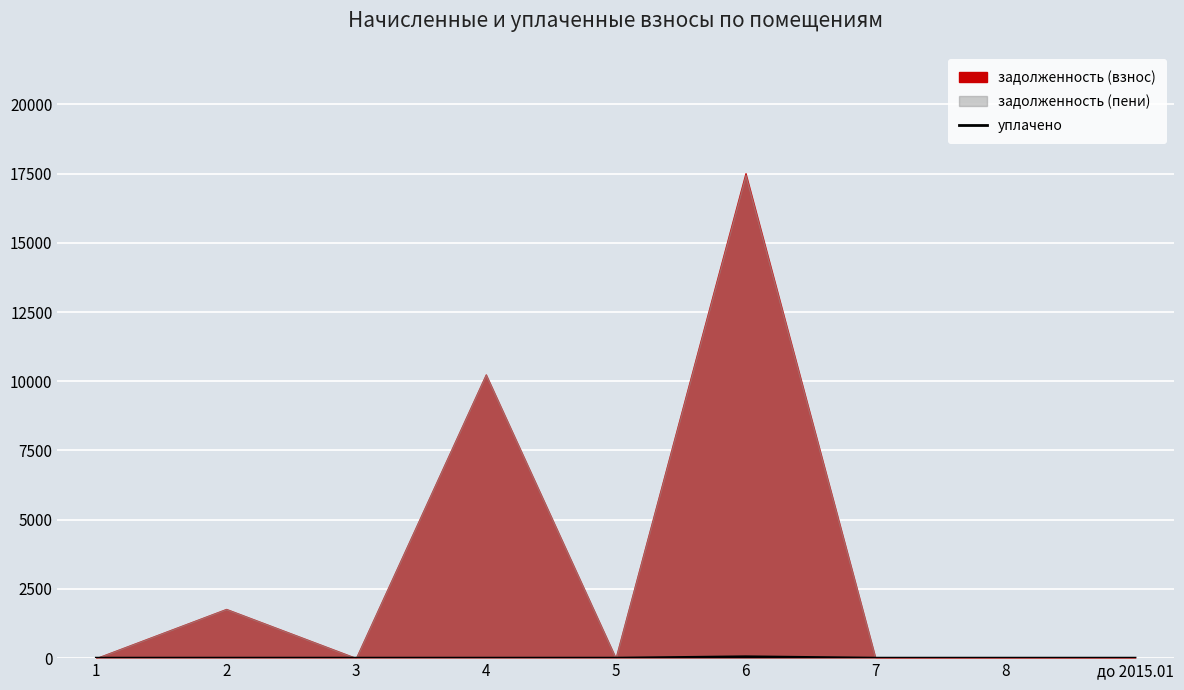

The value of уплачено at 1 is 0. True or false?

True